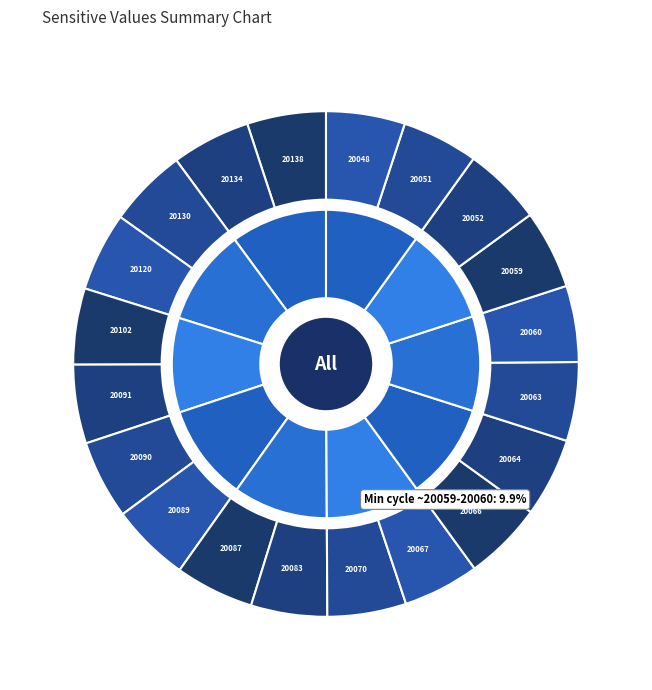

To the nearest percent, what portion does 20067 represent?

5%